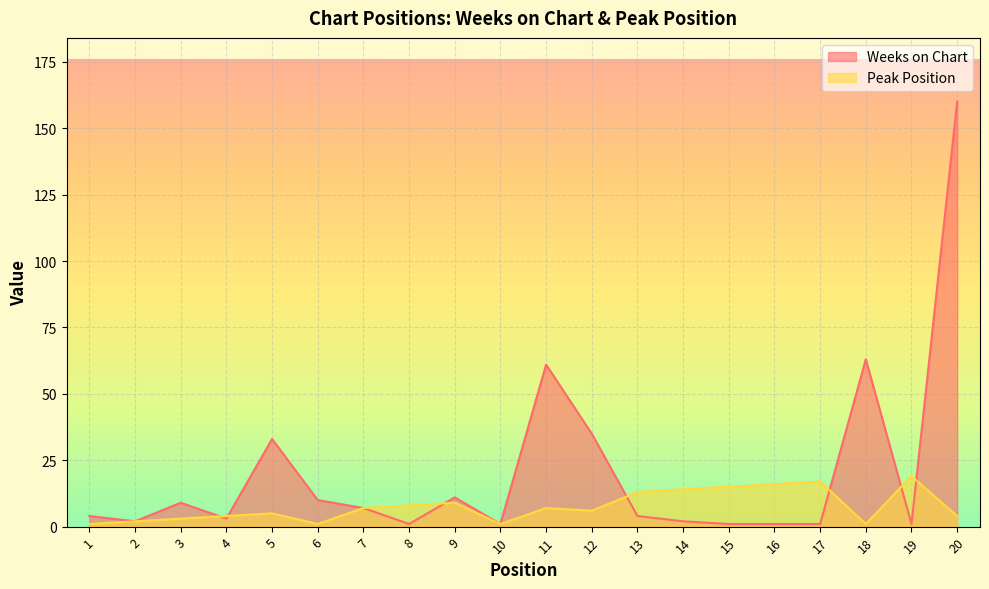

What are all the series names shown in the legend?

Weeks on Chart, Peak Position